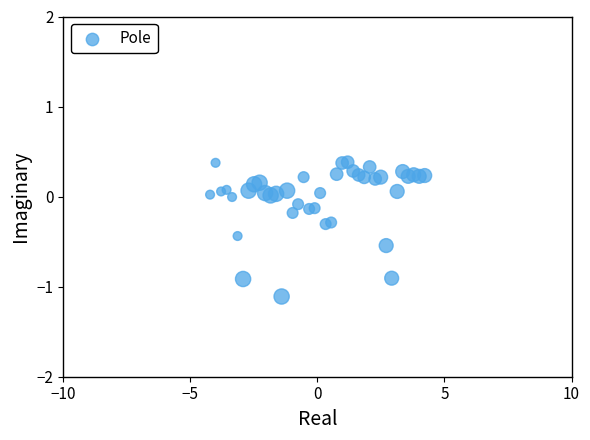

What is the range of Y values (max minus min)?

1.5